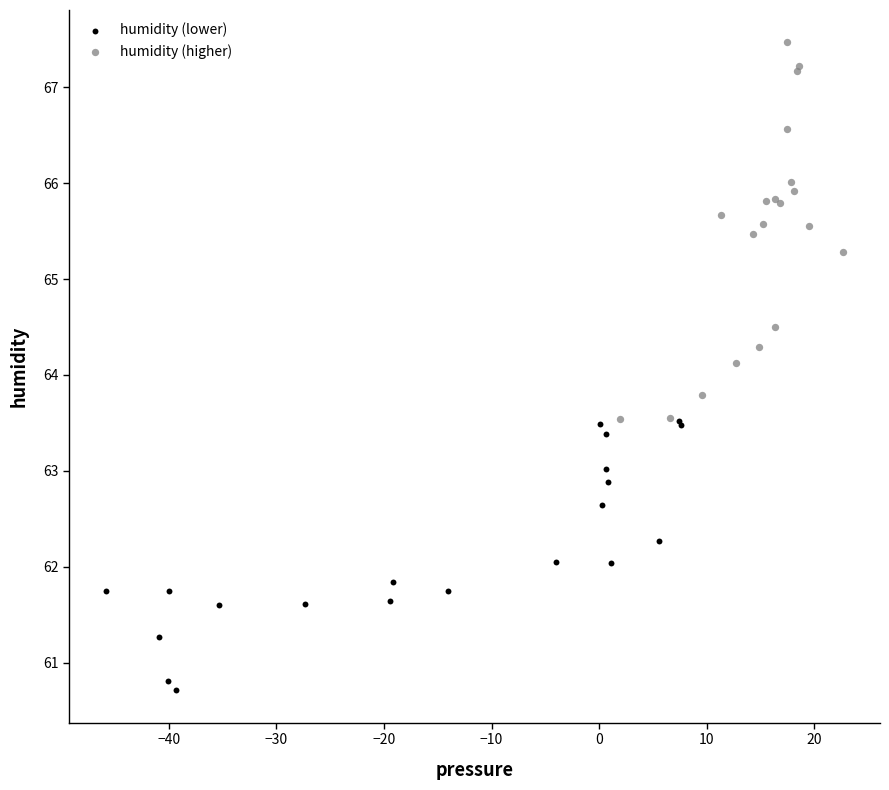

Which series reaches the maximum Y coordinate?

humidity (higher)